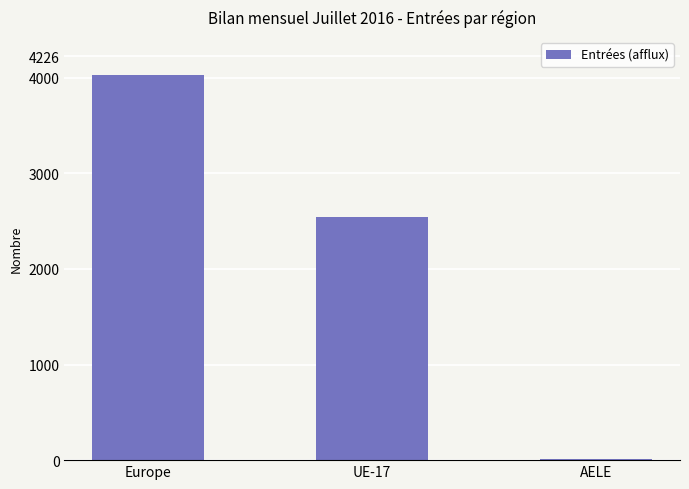

The value at UE-17 is 3498. True or false?

False